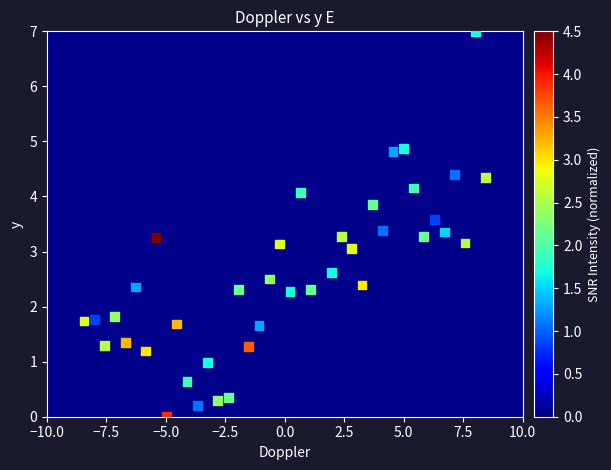

What is the range of Y values (max minus min)?

7.0